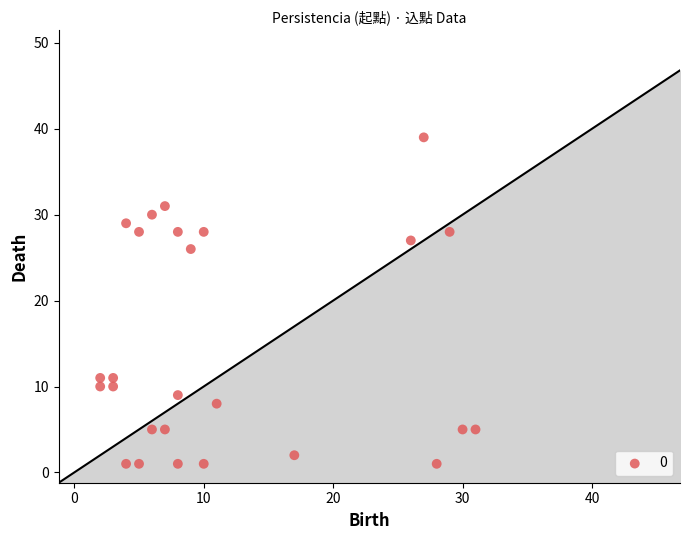

What Y value in the scatter plot is closest to 20?

26